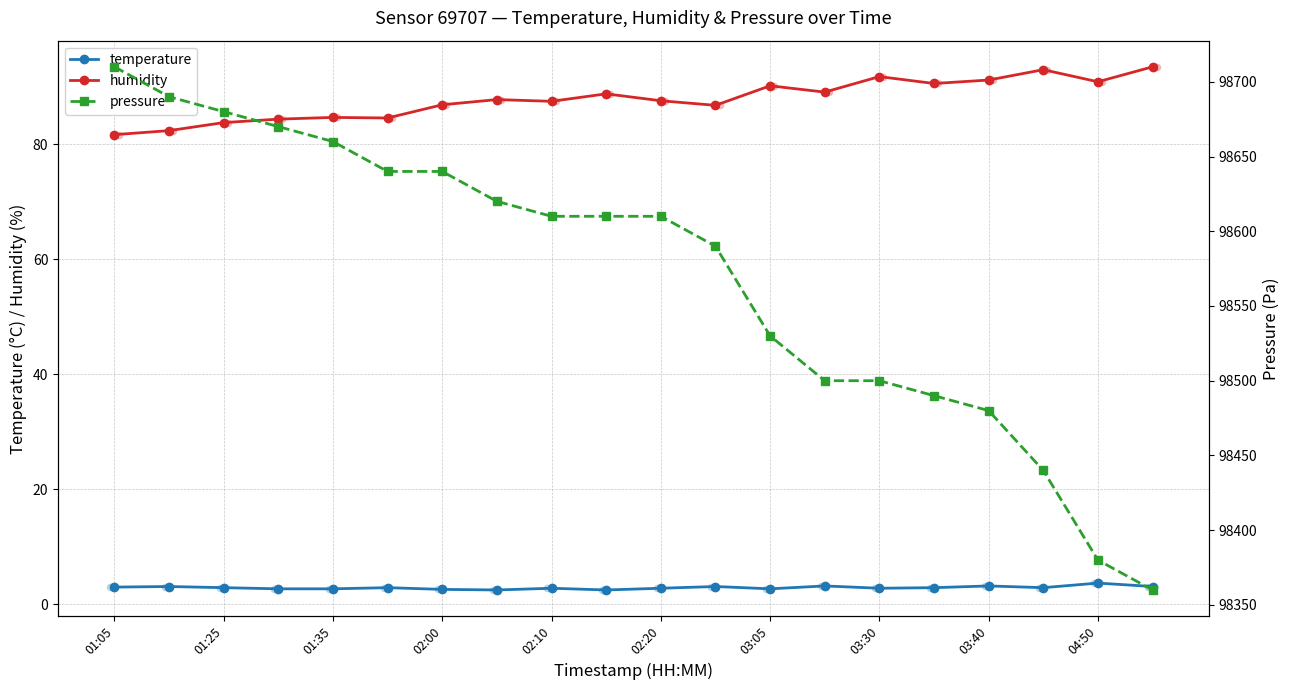

Which series contains the highest Y value?

pressure